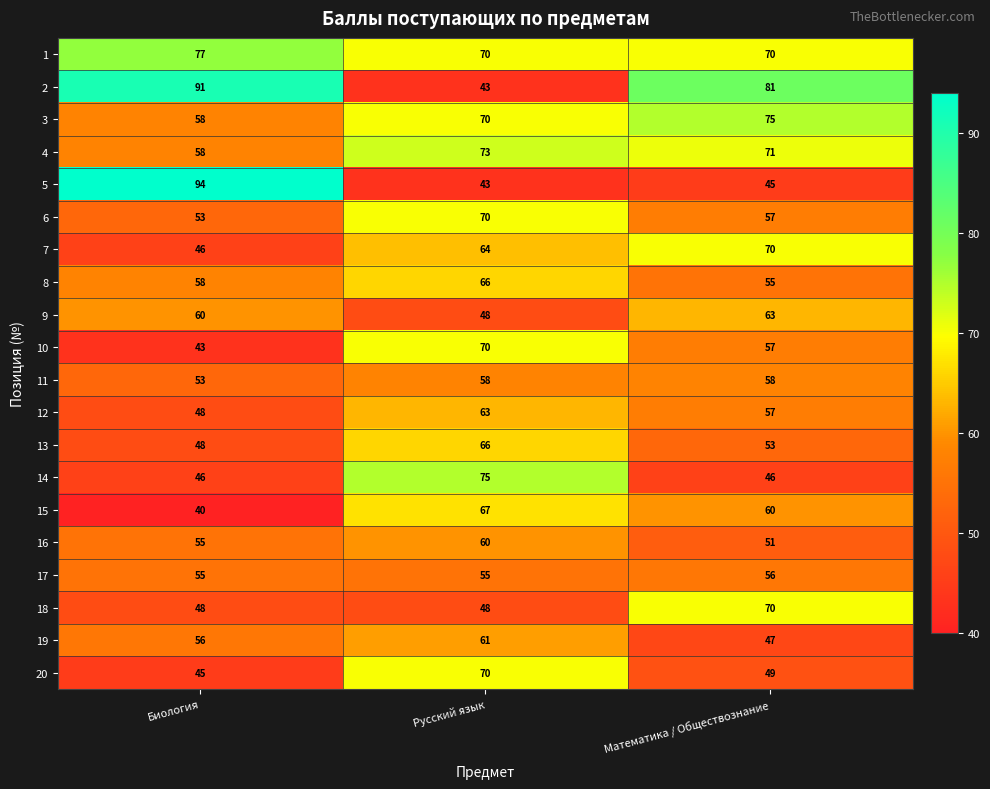

List the labels in order of 13 value, smallest first.

Биология, Математика / Обществознание, Русский язык